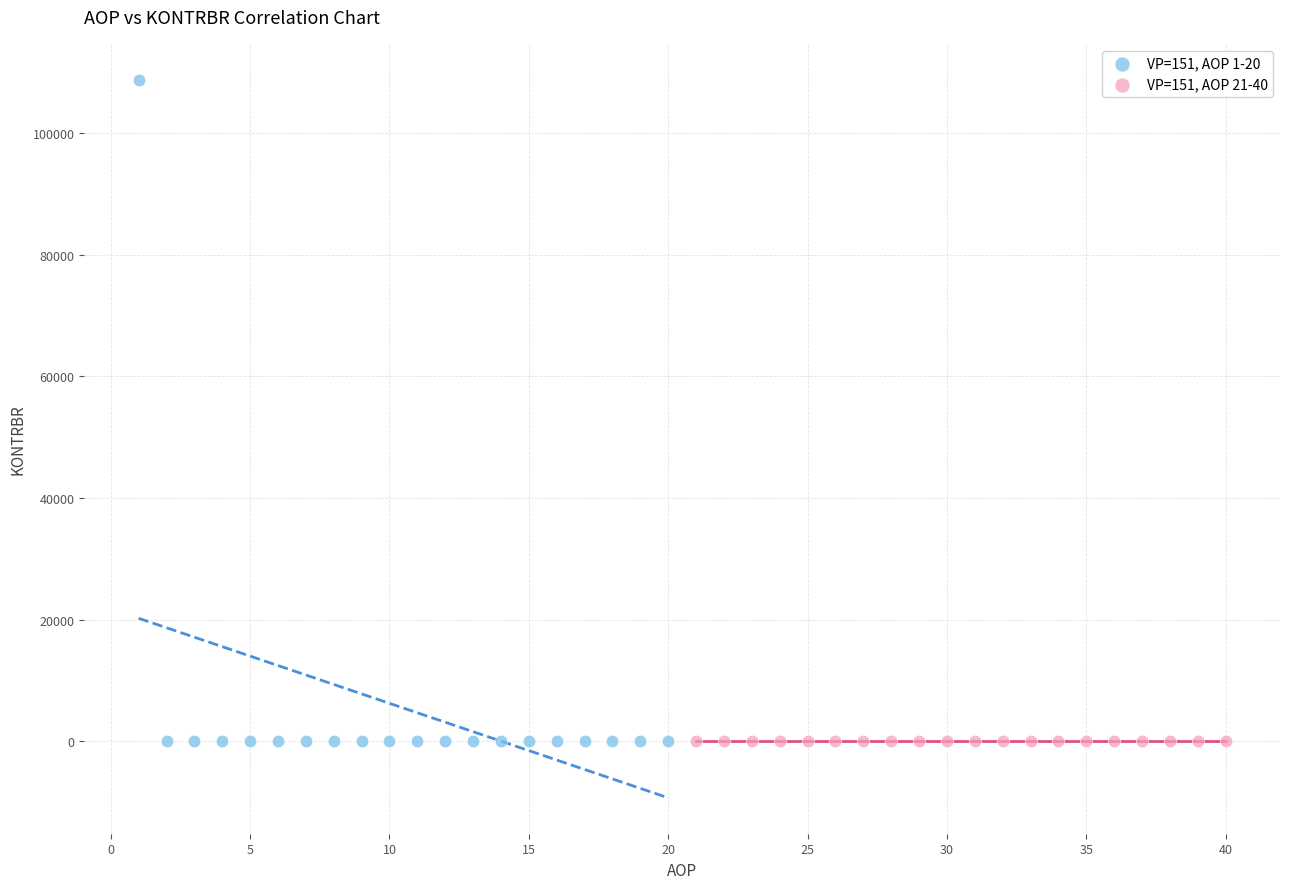

What are all the series names shown in the legend?

VP=151, AOP 1-20, VP=151, AOP 21-40